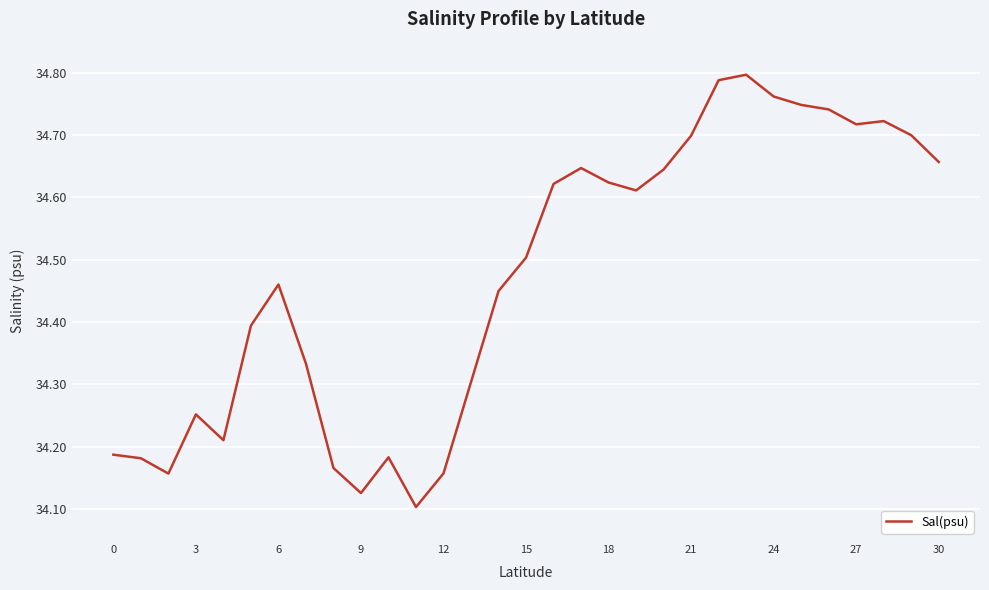

How many lines are shown in the chart?

1